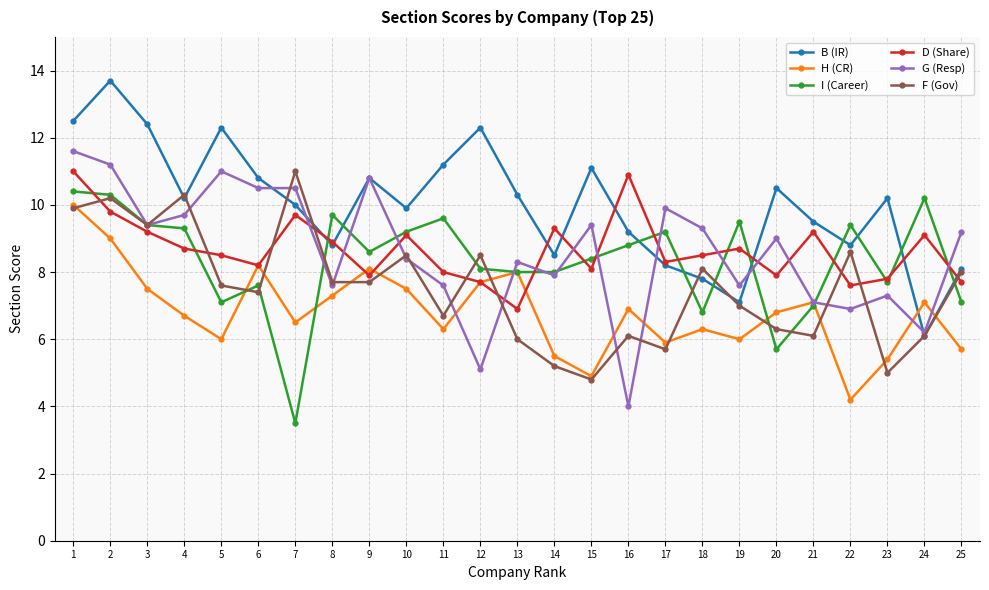

Reading left to right, list all the values displayed in this chart.

B (IR): 1=12.5	2=13.7	3=12.4	4=10.2	5=12.3	6=10.8	7=10.0	8=8.8	9=10.8	10=9.9	11=11.2	12=12.3	13=10.3	14=8.5	15=11.1	16=9.2	17=8.2	18=7.8	19=7.1	20=10.5	21=9.5	22=8.8	23=10.2	24=6.1	25=8.1
H (CR): 1=10.0	2=9.0	3=7.5	4=6.7	5=6.0	6=8.2	7=6.5	8=7.3	9=8.1	10=7.5	11=6.3	12=7.7	13=8.0	14=5.5	15=4.9	16=6.9	17=5.9	18=6.3	19=6.0	20=6.8	21=7.1	22=4.2	23=5.4	24=7.1	25=5.7
I (Career): 1=10.4	2=10.3	3=9.4	4=9.3	5=7.1	6=7.6	7=3.5	8=9.7	9=8.6	10=9.2	11=9.6	12=8.1	13=8.0	14=8.0	15=8.4	16=8.8	17=9.2	18=6.8	19=9.5	20=5.7	21=7.0	22=9.4	23=7.7	24=10.2	25=7.1
D (Share): 1=11.0	2=9.8	3=9.2	4=8.7	5=8.5	6=8.2	7=9.7	8=8.9	9=7.9	10=9.1	11=8.0	12=7.7	13=6.9	14=9.3	15=8.1	16=10.9	17=8.3	18=8.5	19=8.7	20=7.9	21=9.2	22=7.6	23=7.8	24=9.1	25=7.7
G (Resp): 1=11.6	2=11.2	3=9.4	4=9.7	5=11.0	6=10.5	7=10.5	8=7.6	9=10.8	10=8.4	11=7.6	12=5.1	13=8.3	14=7.9	15=9.4	16=4.0	17=9.9	18=9.3	19=7.6	20=9.0	21=7.1	22=6.9	23=7.3	24=6.2	25=9.2
F (Gov): 1=9.9	2=10.2	3=9.4	4=10.3	5=7.6	6=7.4	7=11.0	8=7.7	9=7.7	10=8.5	11=6.7	12=8.5	13=6.0	14=5.2	15=4.8	16=6.1	17=5.7	18=8.1	19=7.0	20=6.3	21=6.1	22=8.6	23=5.0	24=6.1	25=8.0